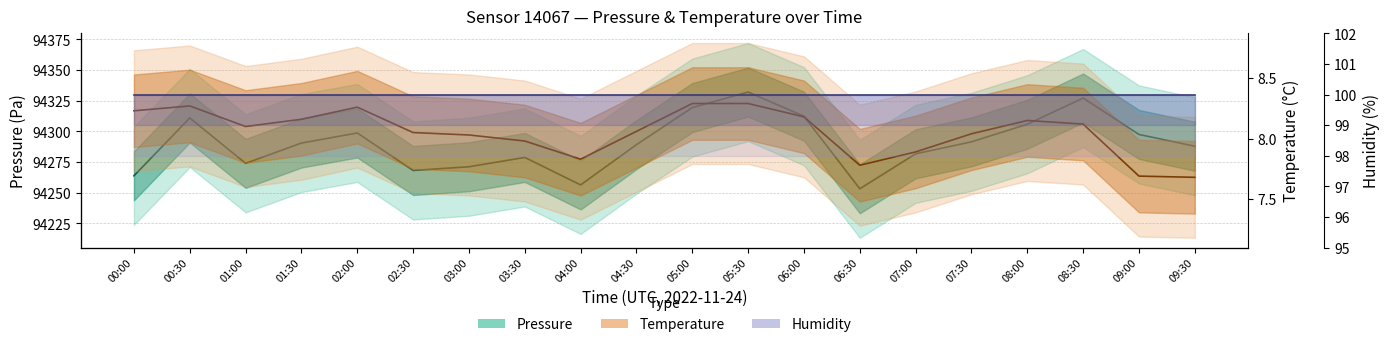

What is the difference between the highest and lowest values at 05:00?

94311.1